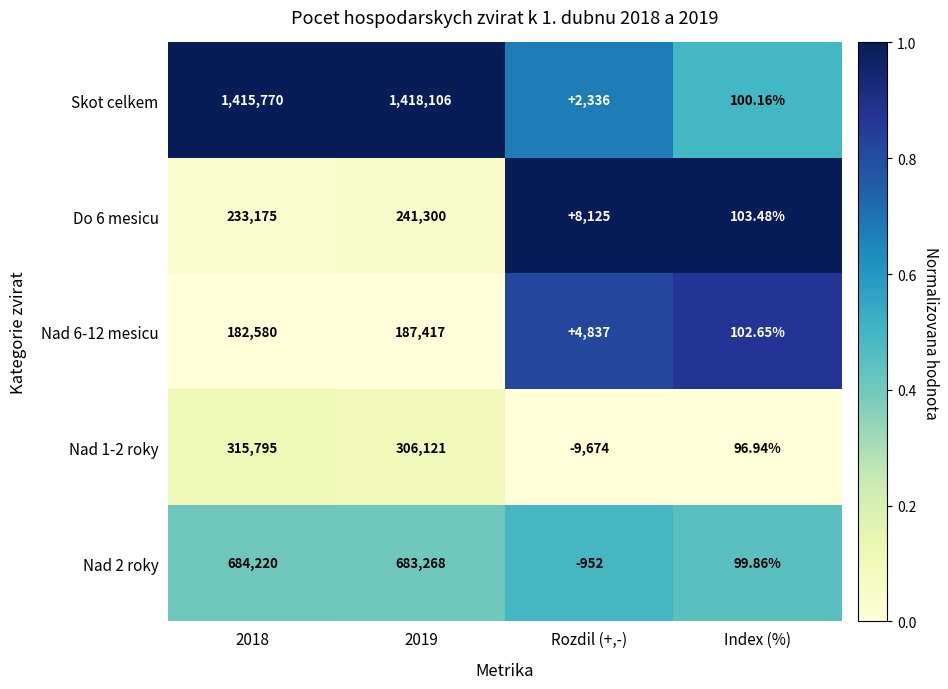

Which series has the largest total across all categories?

Skot celkem